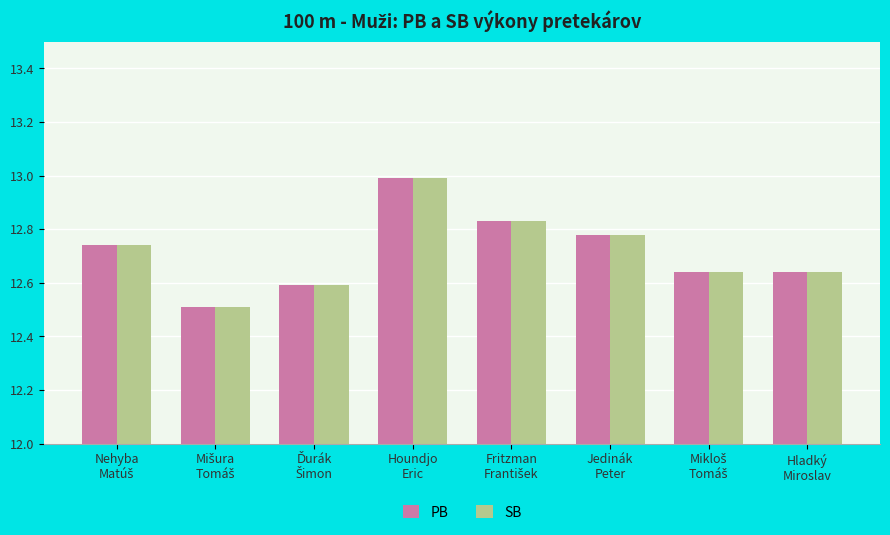

At how many categories does at least one series exceed 12?

8